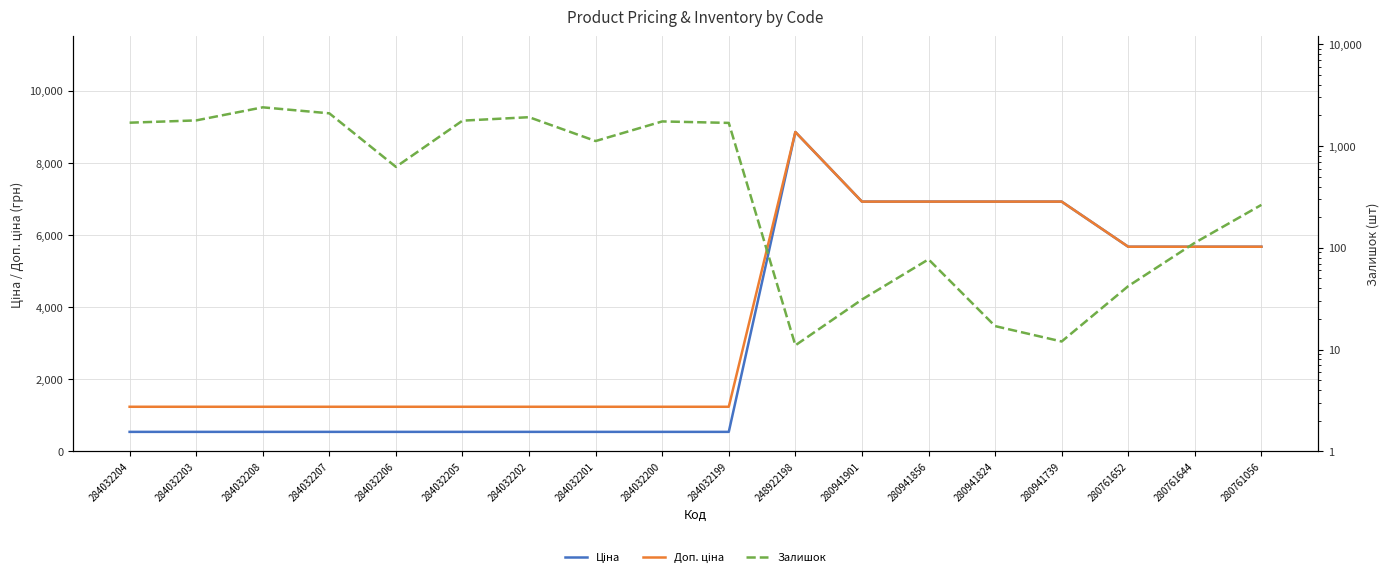

What is the difference between the highest and lowest values at 280941901?

6894.7